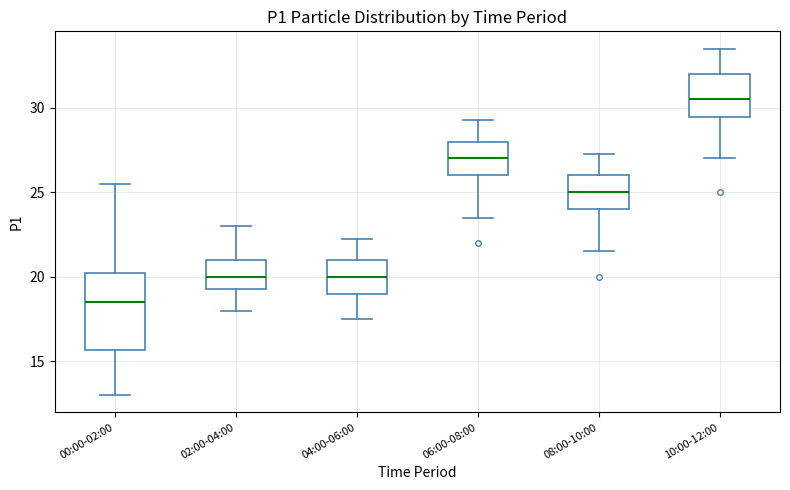

Comparing the boxes themselves (not the whiskers), which one is the tallest?

00:00-02:00